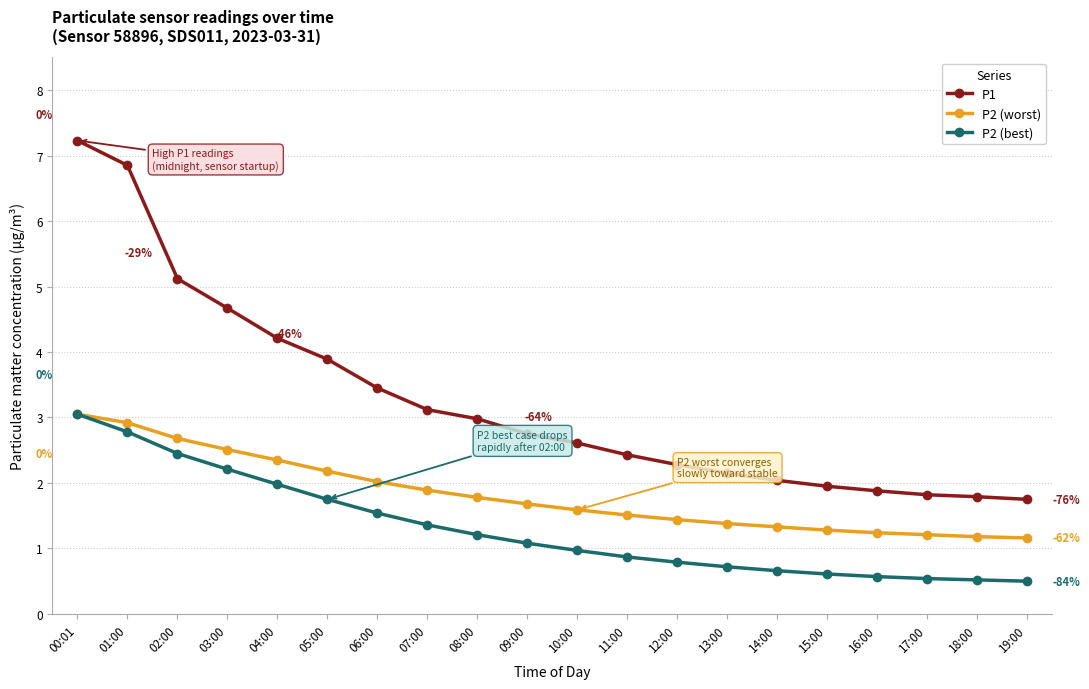

At which label does P2 (best) first exceed 1?

00:01